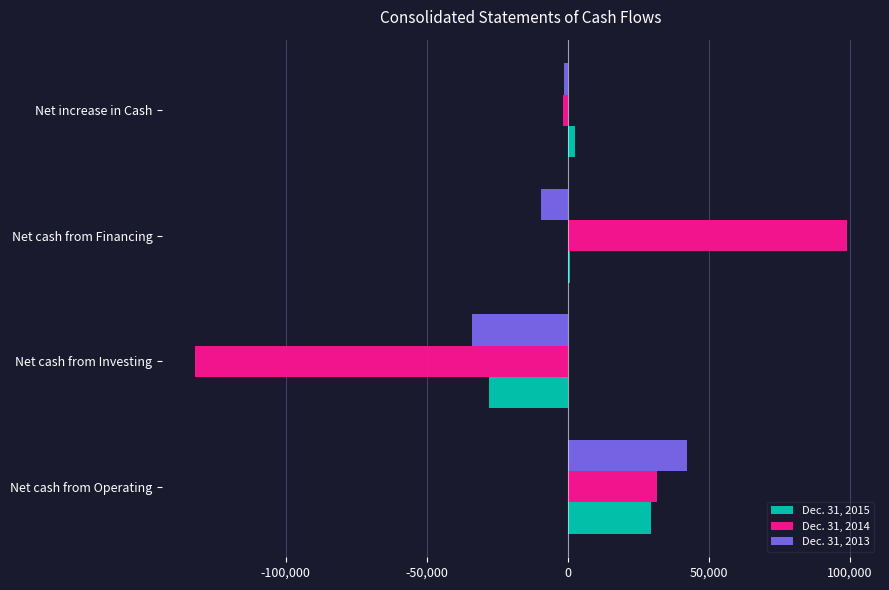

Count the number of data series in this chart.

3